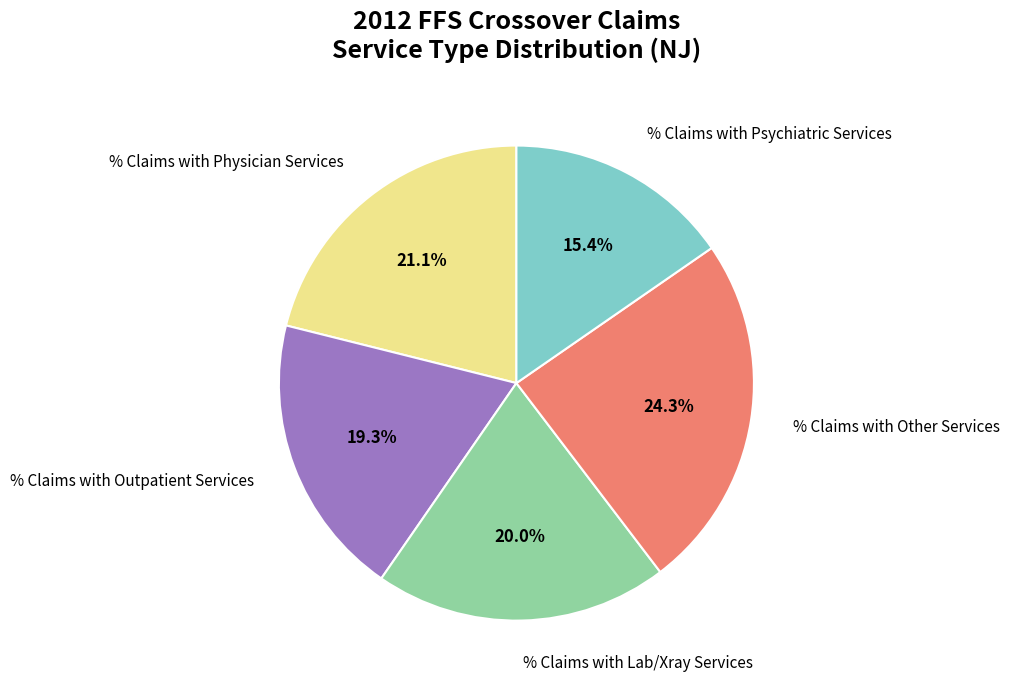

Which has a higher value, % Claims with Physician Services or % Claims with Psychiatric Services?

% Claims with Physician Services